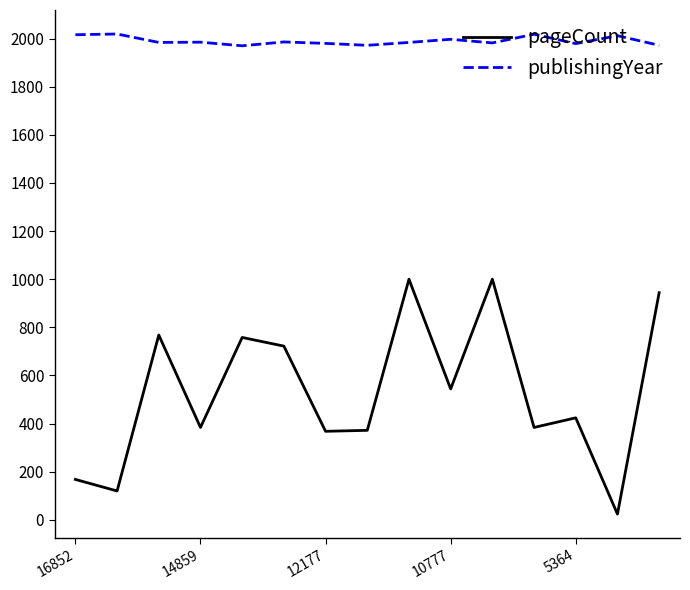

What is the difference between the maximum and minimum values in the pageCount series?

976